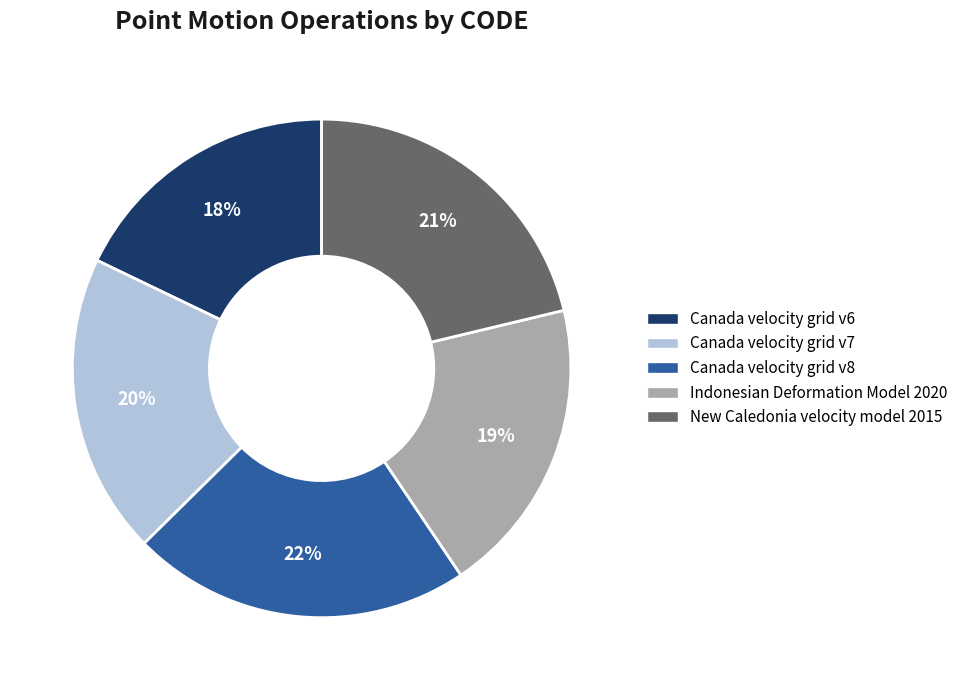

To the nearest percent, what percentage of the pie is Canada velocity grid v8?

22%